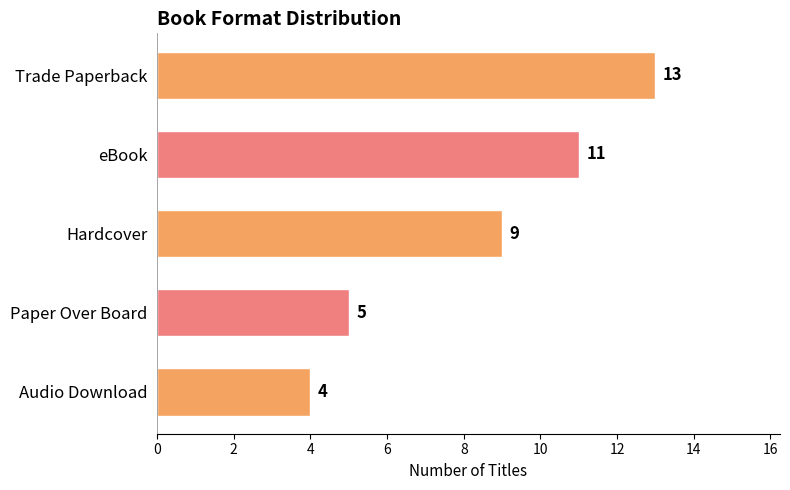

Rank the categories by value from lowest to highest.

Audio Download, Paper Over Board, Hardcover, eBook, Trade Paperback